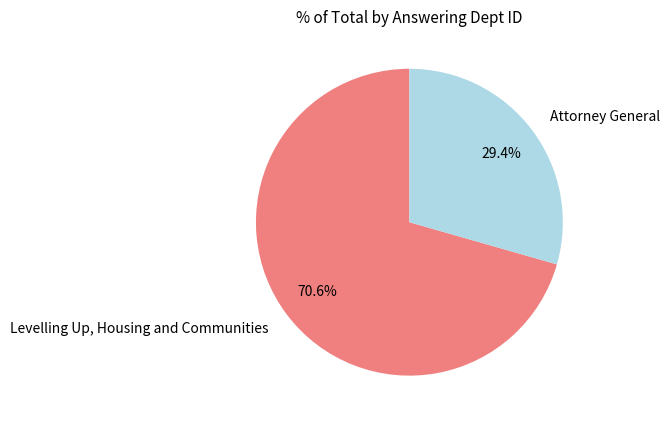

Approximately how many times larger is the value at Levelling Up, Housing and Communities compared to Attorney General?

2.4